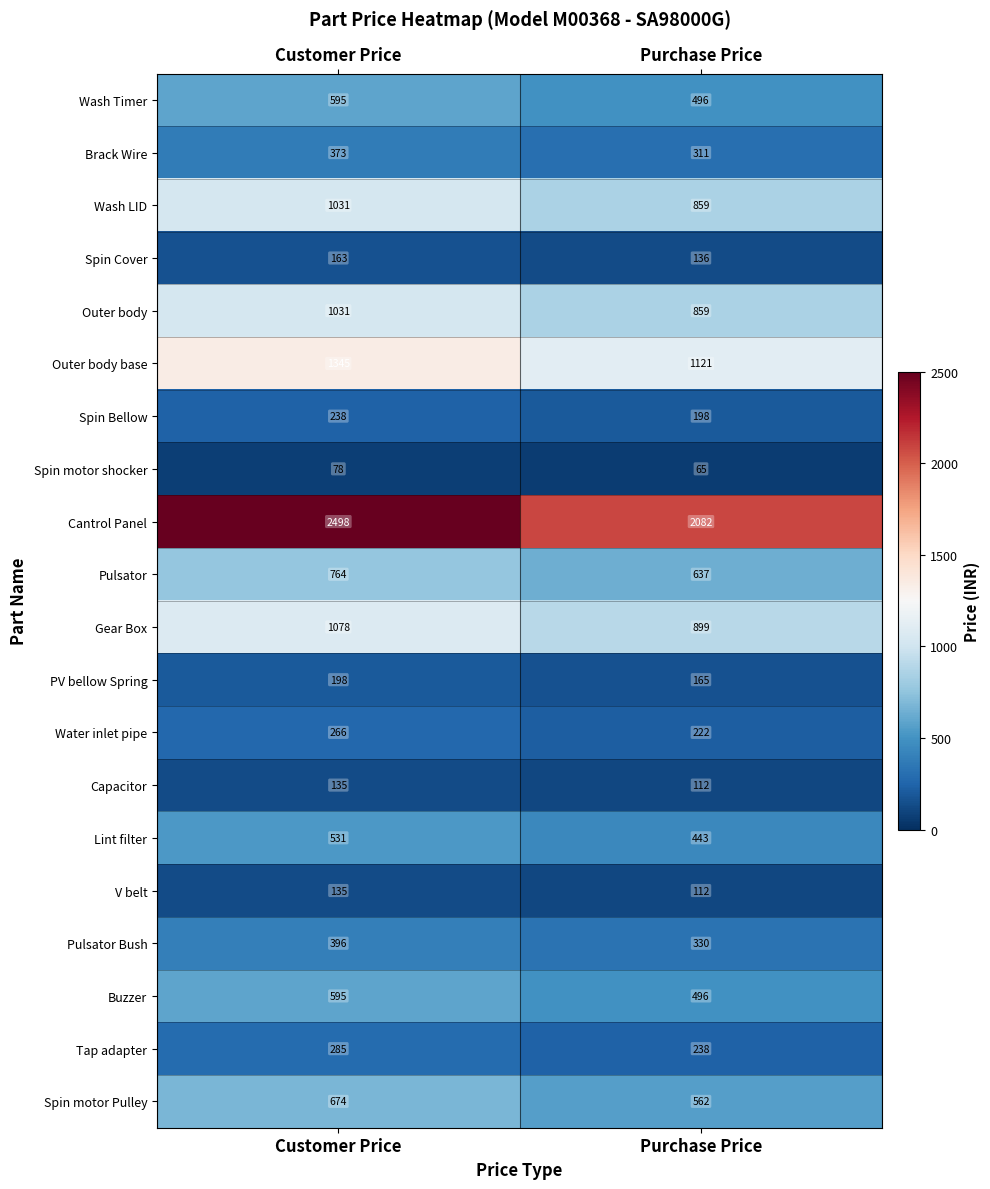

What is the difference between the maximum and minimum values in the Spin motor shocker series?

13